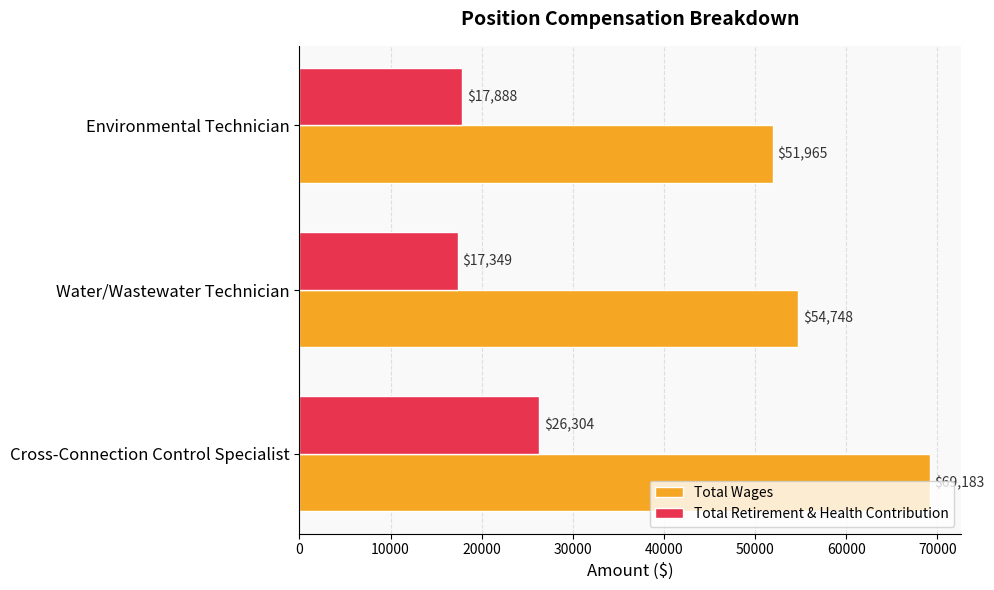

Where is Total Retirement & Health Contribution nearest to the value 21826?

Environmental Technician